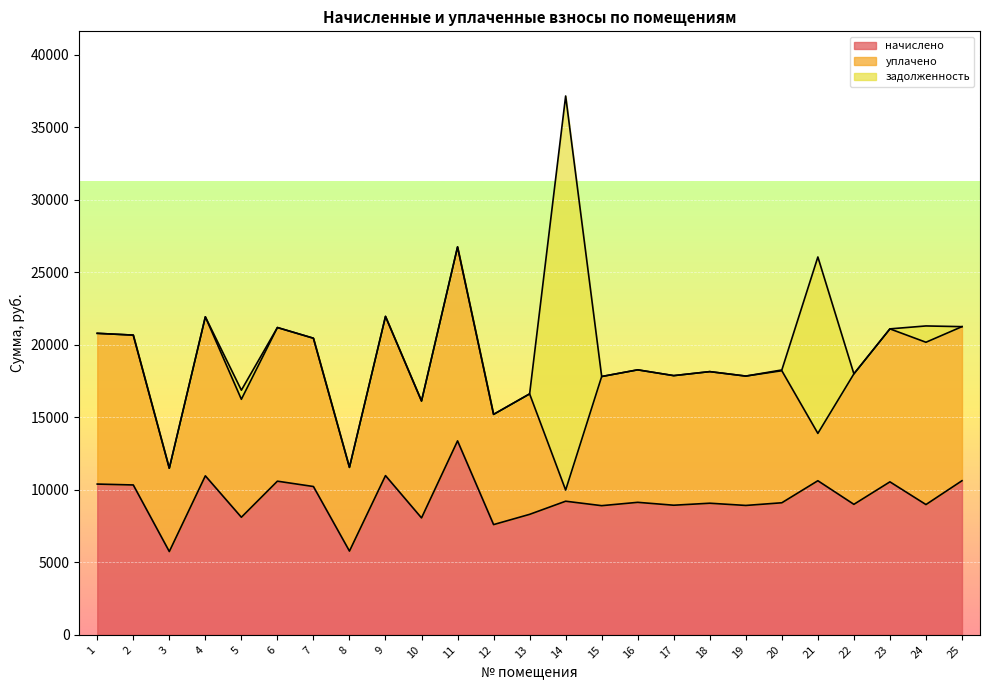

Reading right to left, what are all the values shown in this chart?

начислено: 25=10629.1	24=8985.6	23=10552.3	22=9001.0	21=10629.1	20=9108.5	19=8924.2	18=9077.8	17=8939.5	16=9139.2	15=8908.8	14=9216.0	13=8309.8	12=7603.2	11=13378.6	10=8064.0	9=10982.5	8=5775.4	7=10229.8	6=10598.4	5=8110.1	4=10967.0	3=5744.6	2=10337.3	1=10398.7
уплачено: 25=10629.1	24=11196.1	23=10552.3	22=9001.0	21=3266.2	20=9108.5	19=8924.2	18=9077.8	17=8939.5	16=9139.2	15=8908.8	14=768.0	13=8309.8	12=7603.2	11=13378.6	10=8064.0	9=10982.5	8=5775.4	7=10229.8	6=10598.4	5=8136.6	4=10967.0	3=5744.6	2=10337.3	1=10398.7
задолженность: 25=0.0	24=1125.2	23=0.0	22=0.0	21=12168.6	20=52.9	19=0.0	18=0.0	17=0.0	16=0.0	15=0.0	14=27185.8	13=0.0	12=0.0	11=0.0	10=0.0	9=0.0	8=0.0	7=0.0	6=0.0	5=627.4	4=0.0	3=0.0	2=0.0	1=0.0